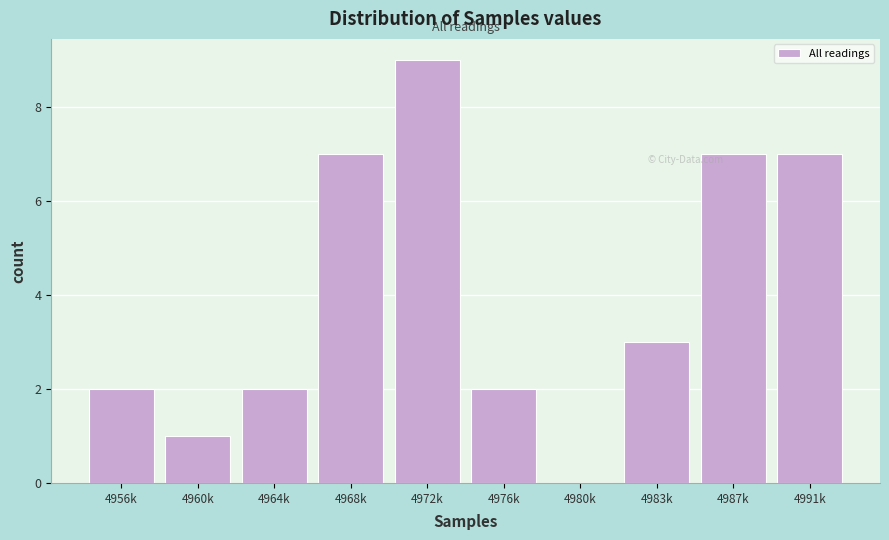

Reading left to right, what are all the values shown in this chart?

4956k=2	4960k=1	4964k=2	4968k=7	4972k=9	4976k=2	4980k=0	4983k=3	4987k=7	4991k=7